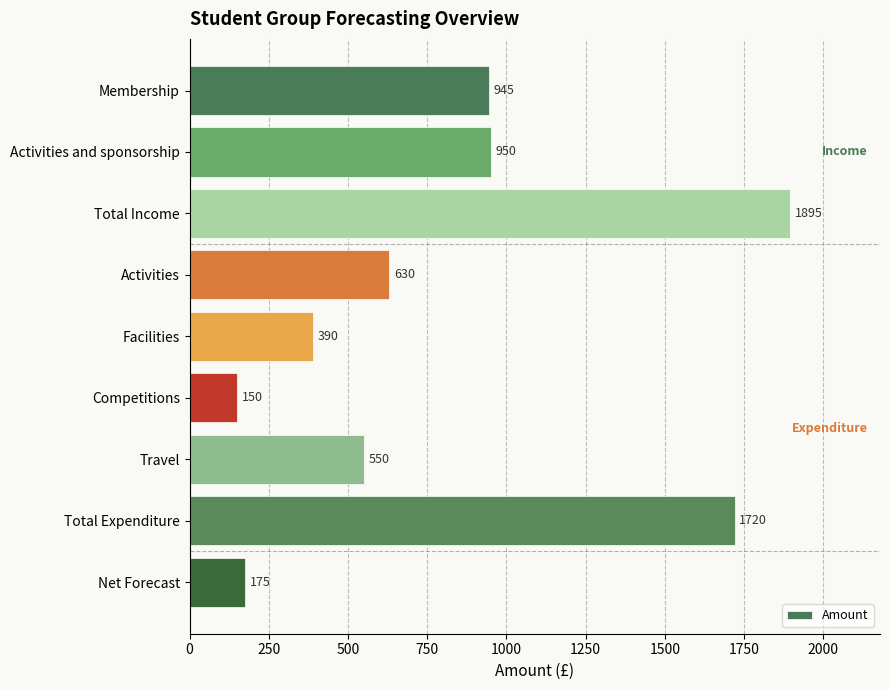

Which has a higher value, Net Forecast or Activities and sponsorship?

Activities and sponsorship